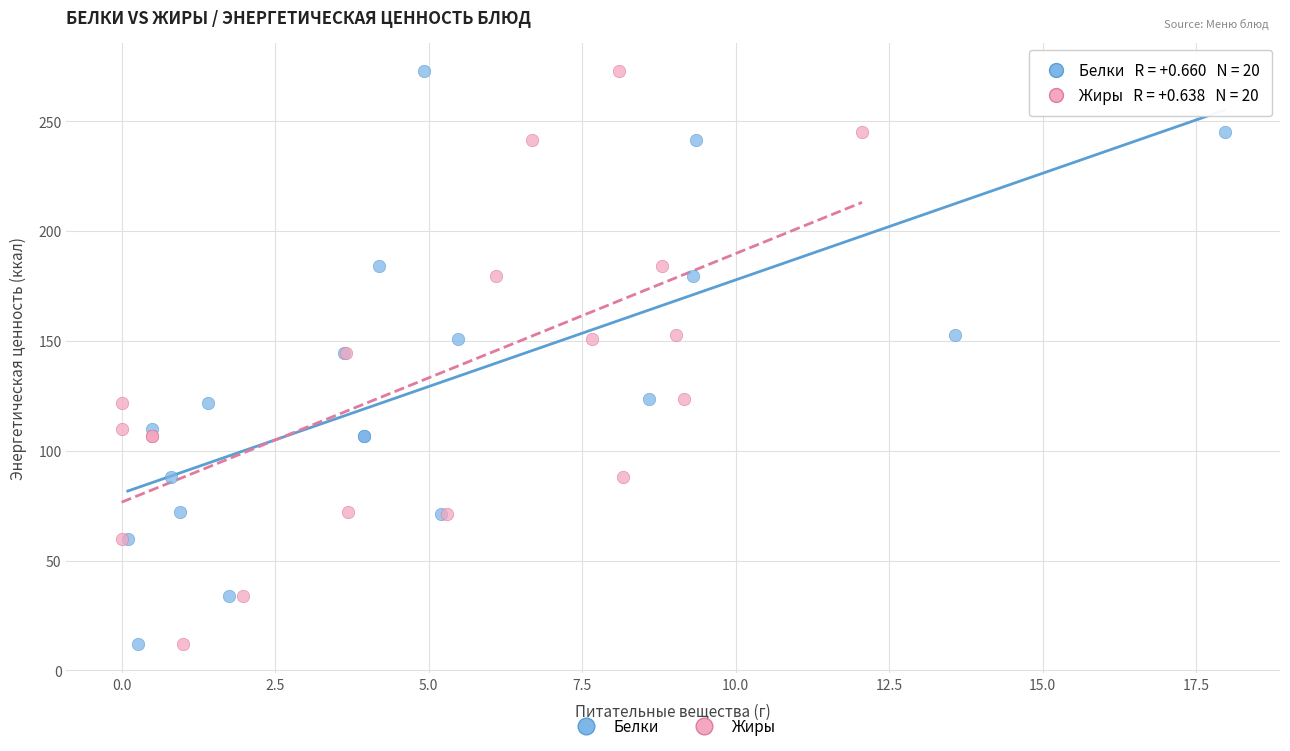

What are all the series names shown in the legend?

Белки, Жиры